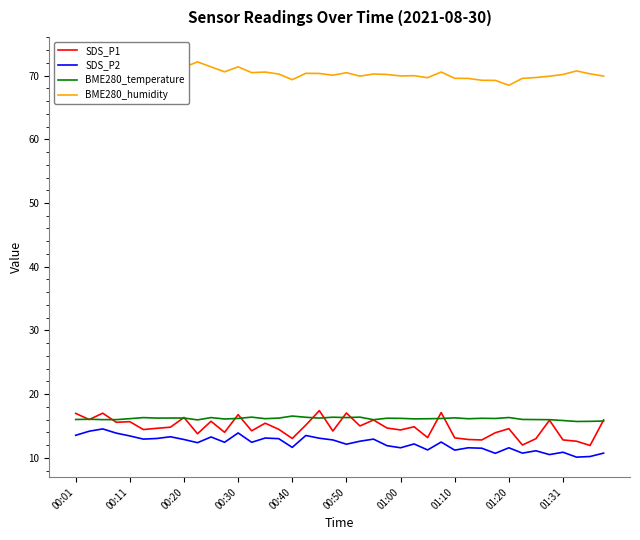

In BME280_humidity, how many points are lower than both neighbors (excluding endpoints)?

10